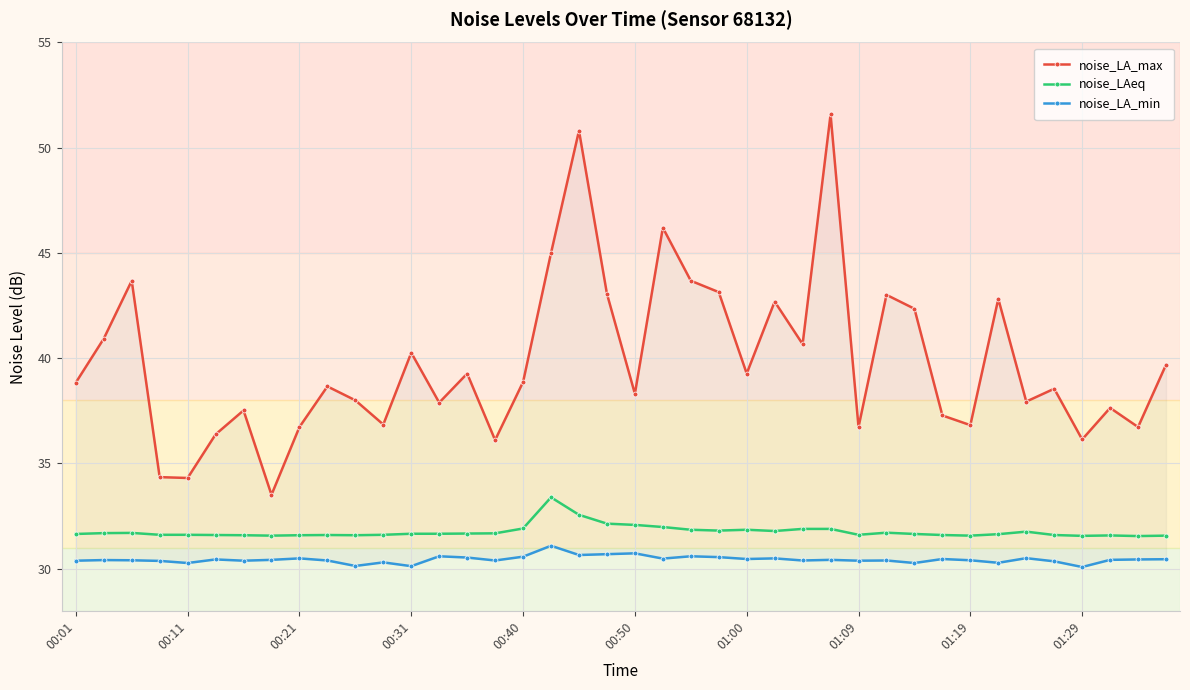

What is the maximum value for noise_LA_max?

51.6